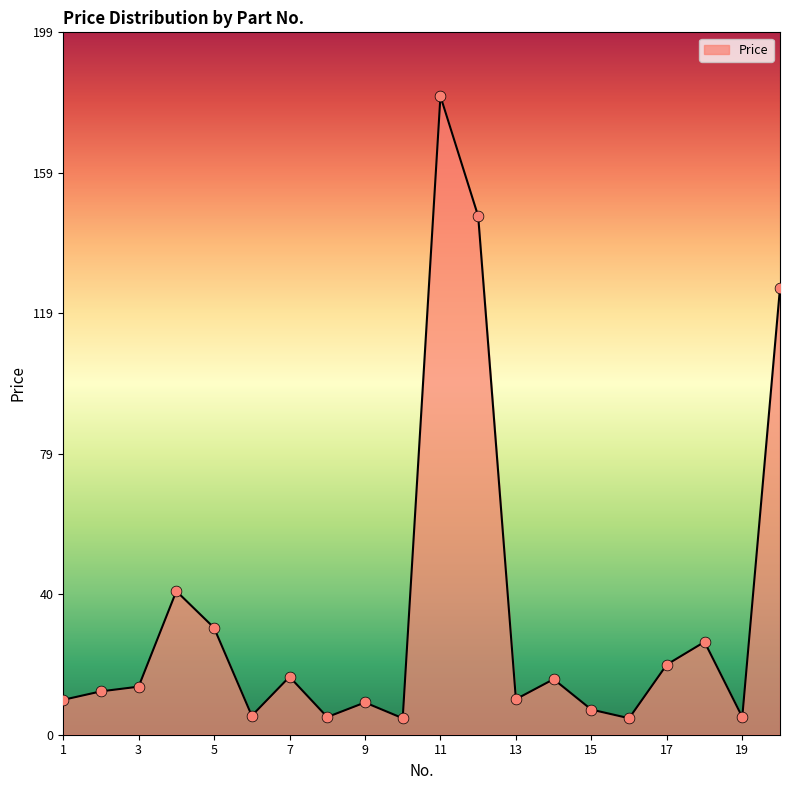

What is the minimum value shown in the chart?

4.7